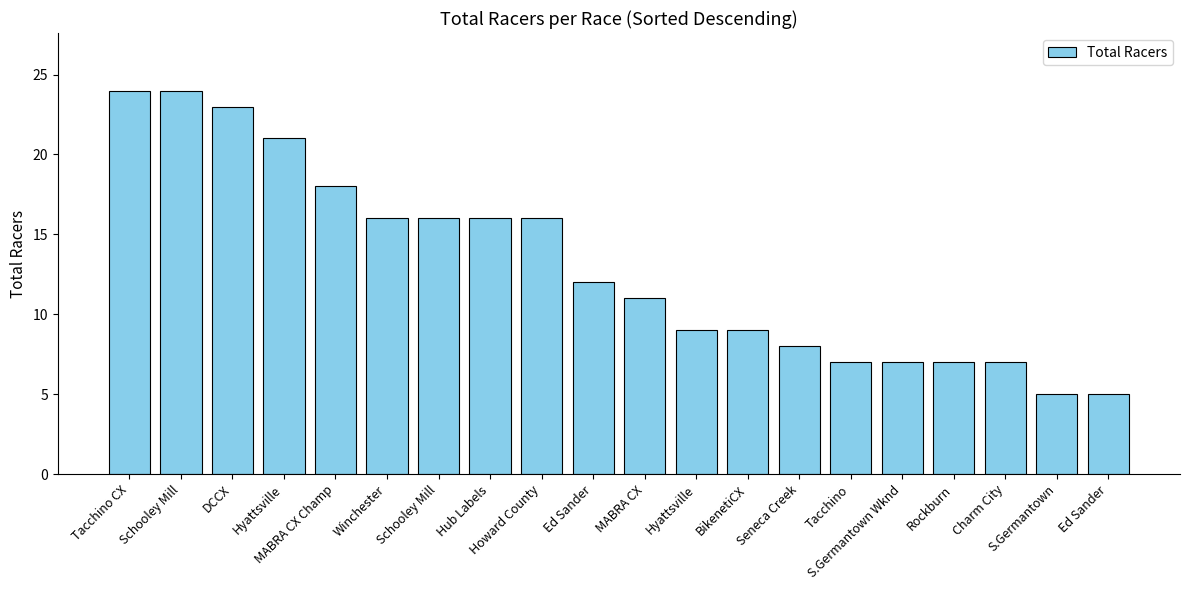

How many series are shown in this chart?

1